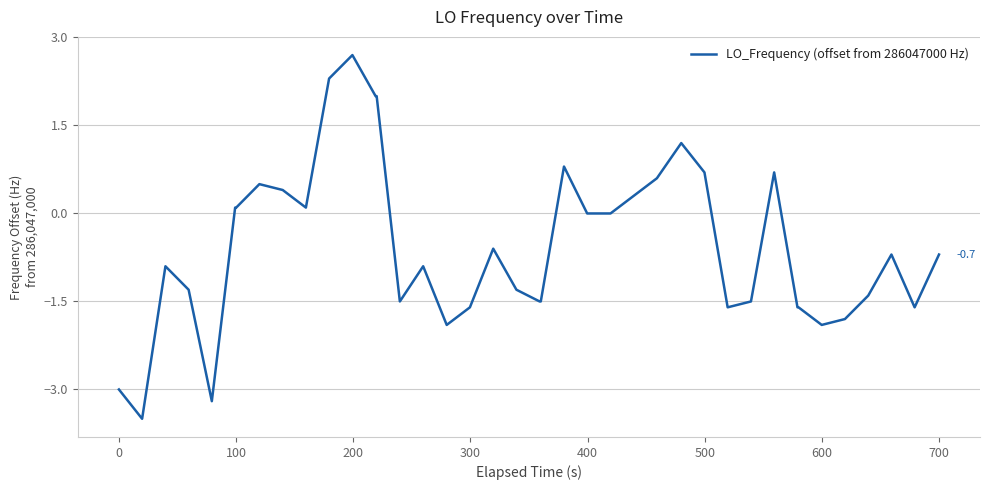

How many lines are shown in the chart?

1